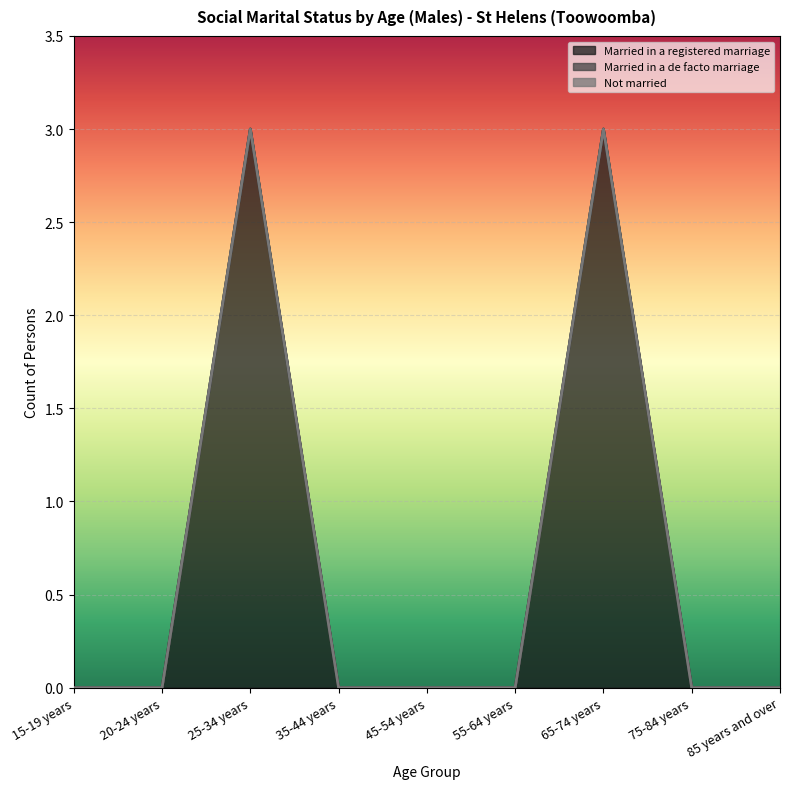

What are all the series names shown in the legend?

Married in a registered marriage, Married in a de facto marriage, Not married